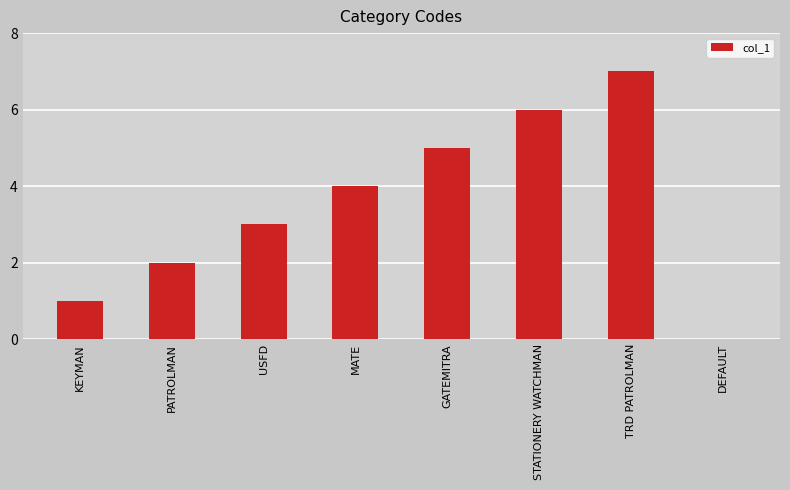

The value at STATIONERY WATCHMAN is 2. True or false?

False